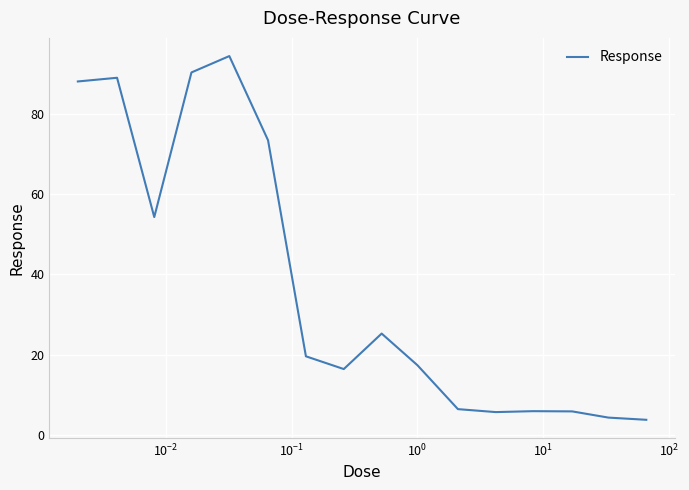

What is the maximum value shown in the chart?

94.4